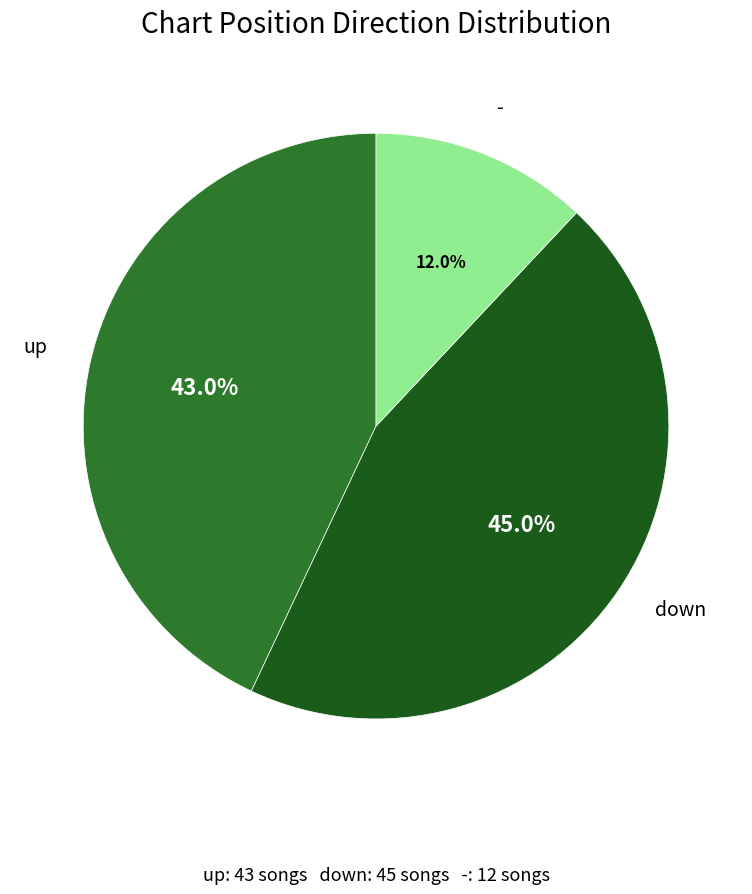

Does any single category account for the majority?

No